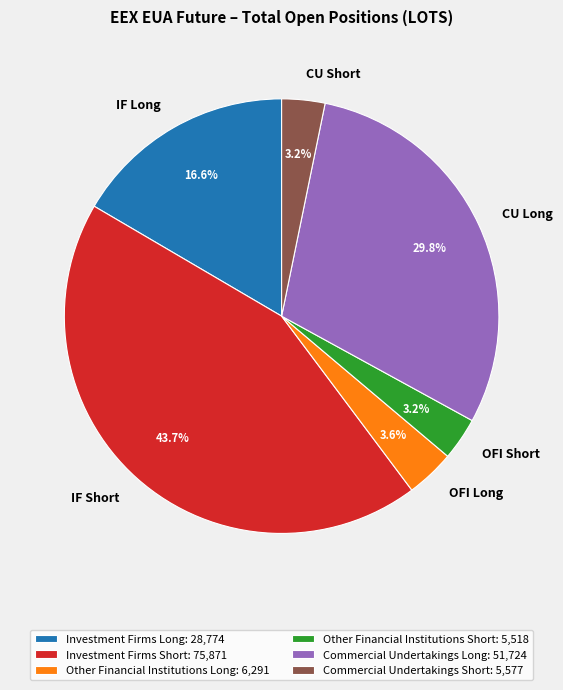

How many slices are in this pie chart?

6